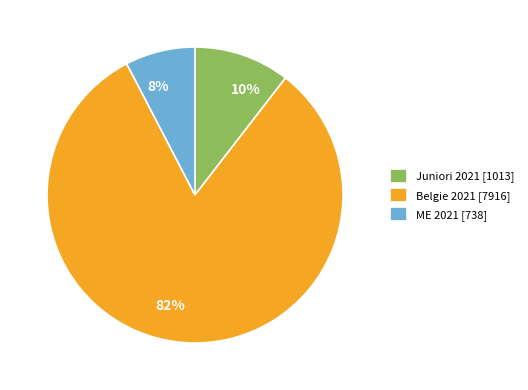

How many segments does this pie chart have?

3